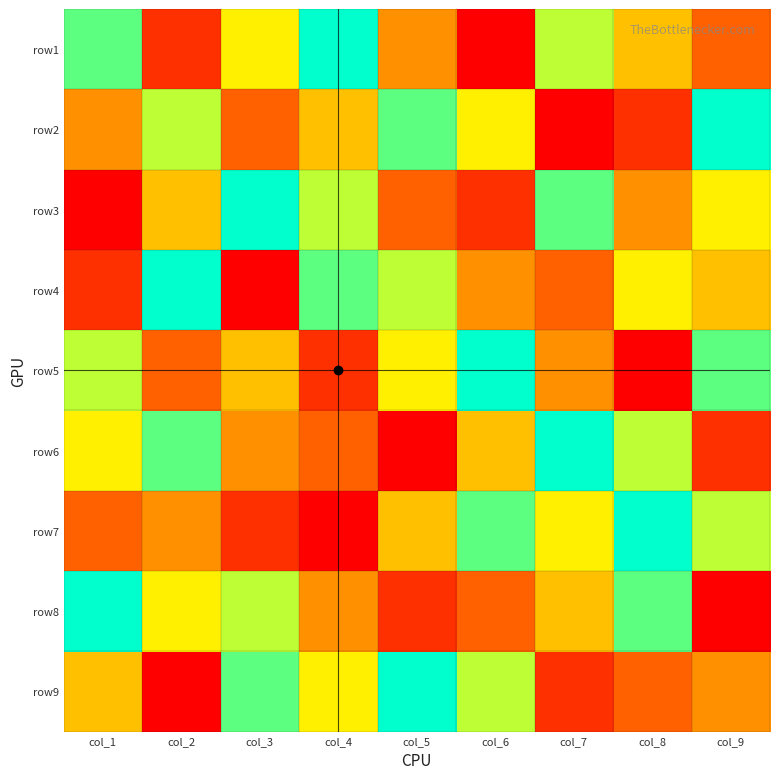

At which category does the chart reach its minimum across all series?

col_6